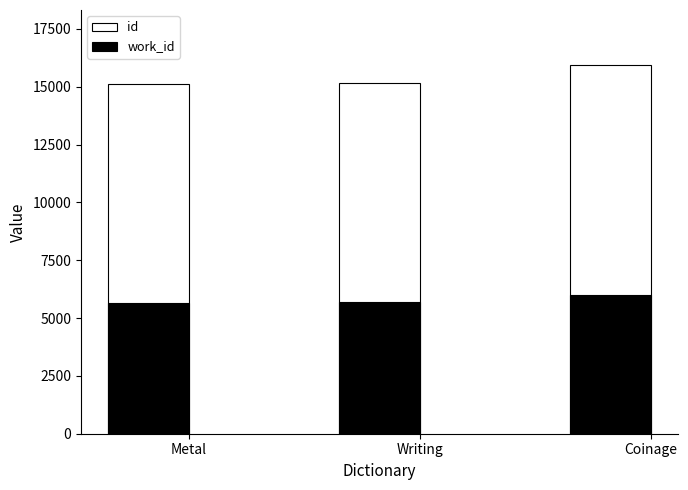

What are all the series names shown in the legend?

id, work_id